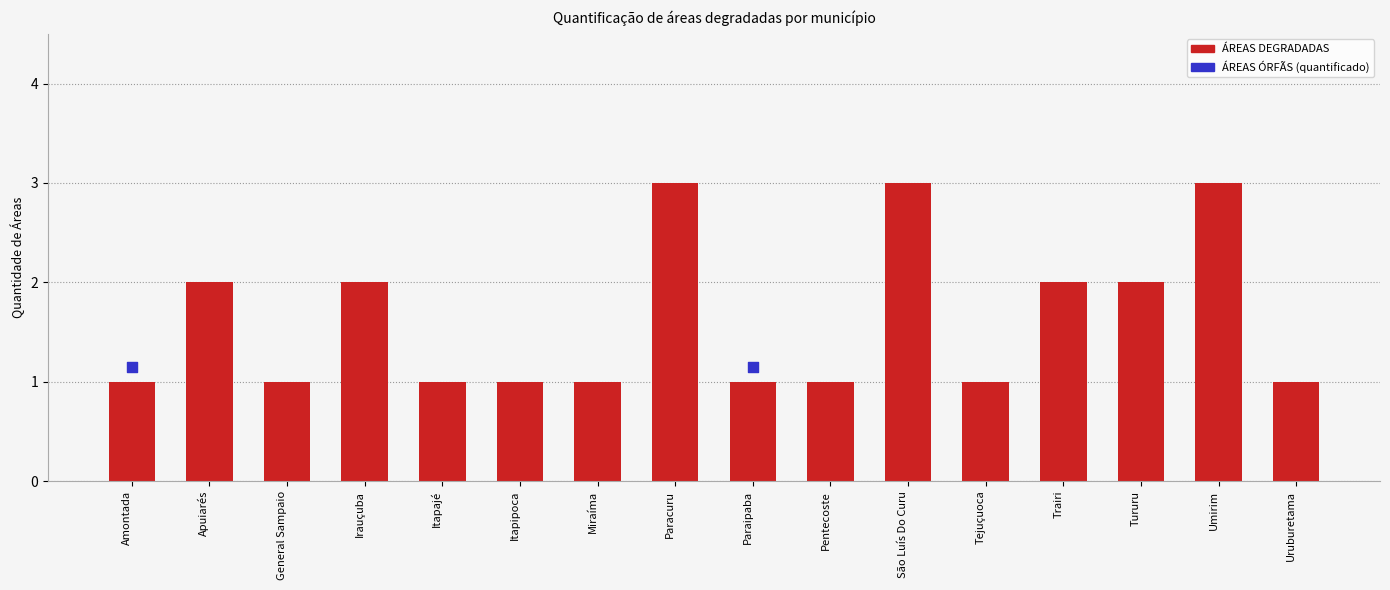

What is the change in value from Irauçuba to Itapipoca?

-1